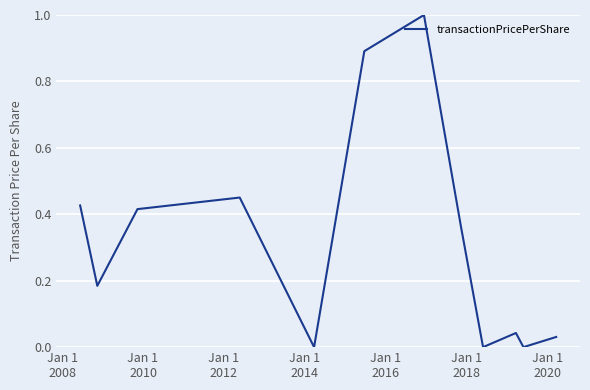

What is the maximum value shown in the chart?

1.0